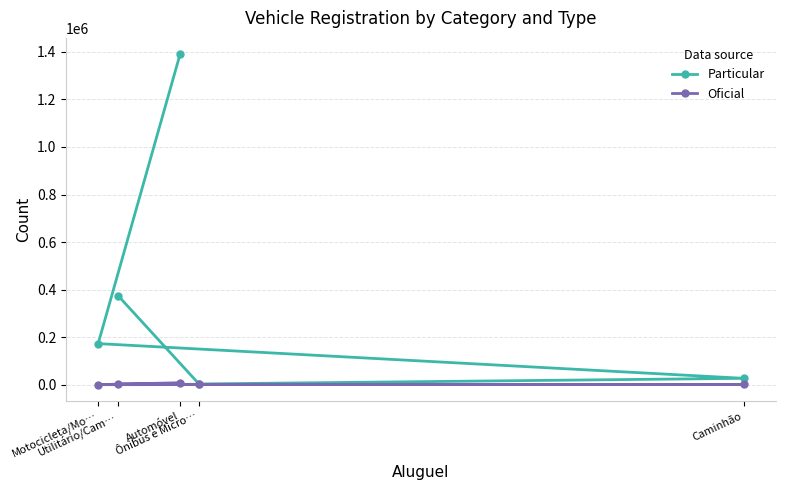

Which has a higher value, Motocicleta/Mo… or Automóvel?

Automóvel